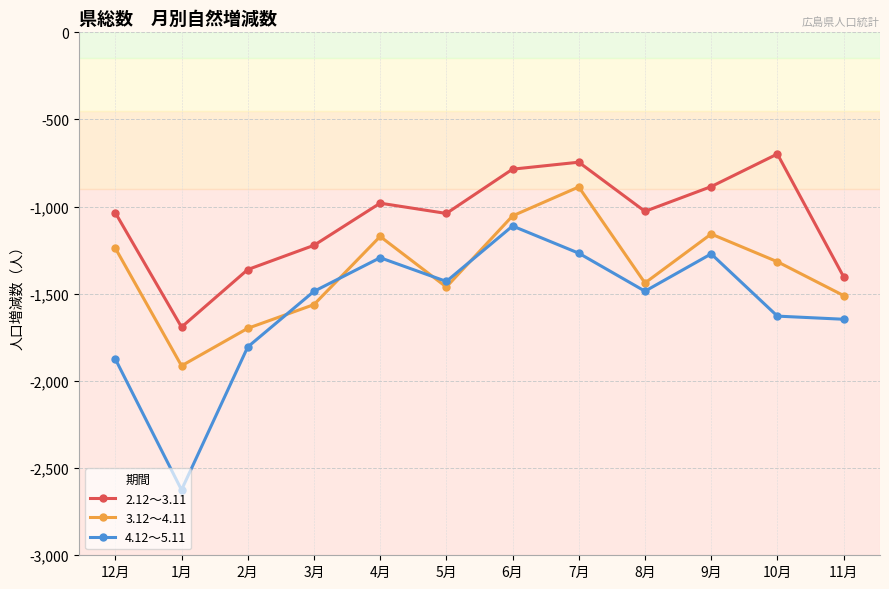

Read the 2.12～3.11 value at 1月.

-1691